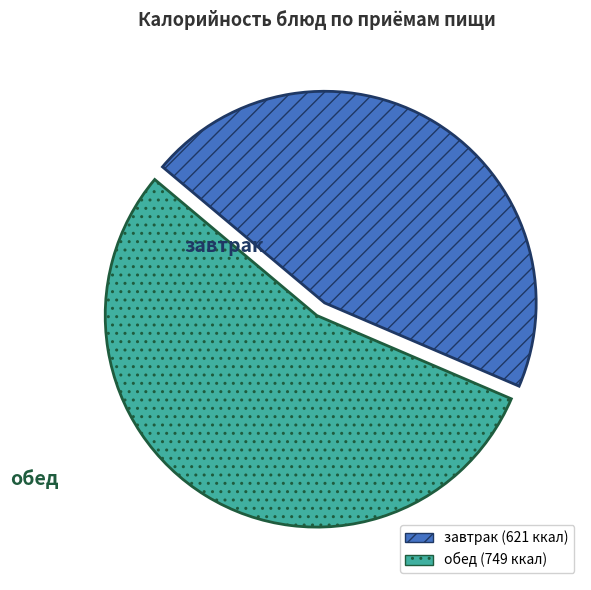

Does any single category account for the majority?

Yes